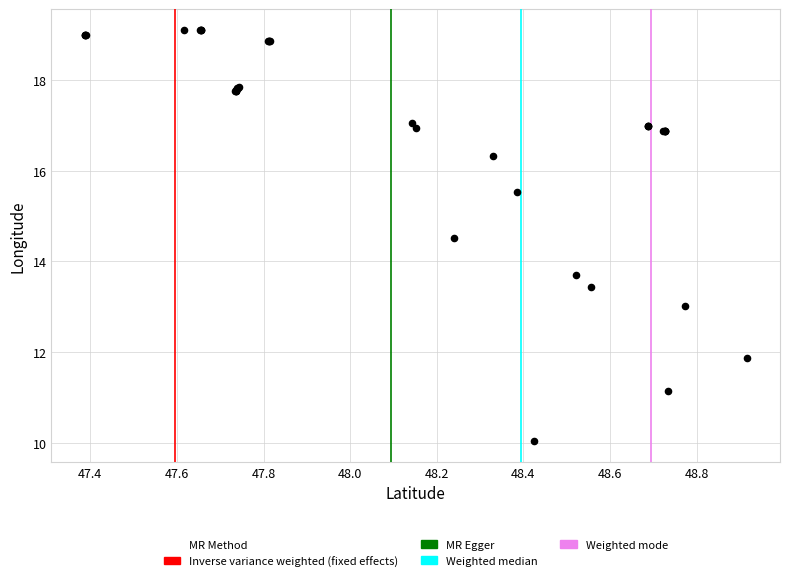

What Y value in the scatter plot is closest to 14?

13.7